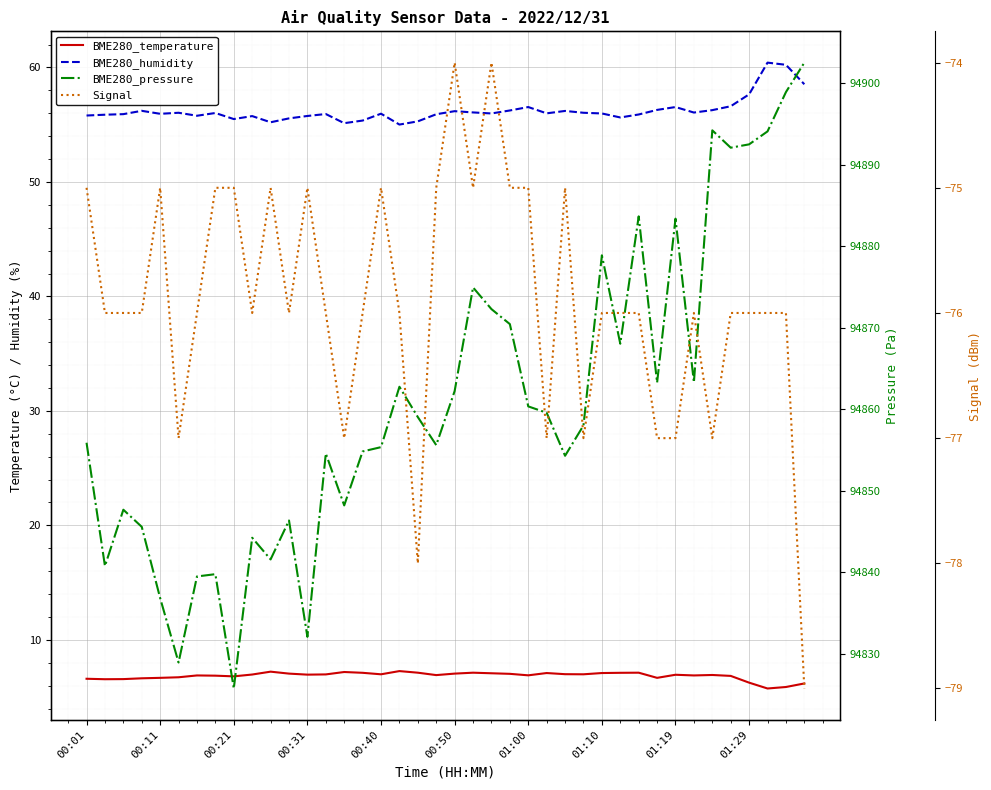

What is the minimum value shown in the chart?

-79.0